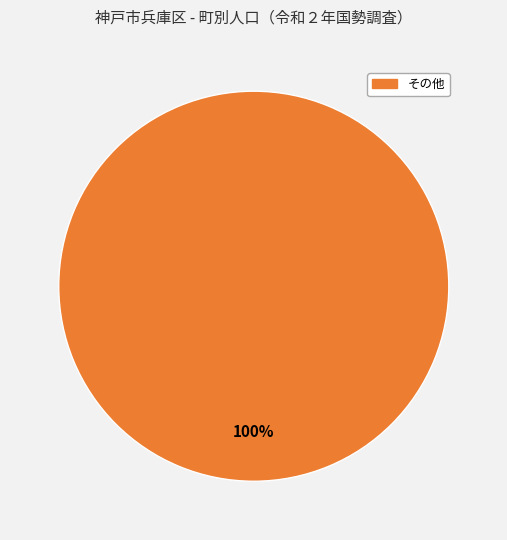

Does any single category account for the majority?

Yes